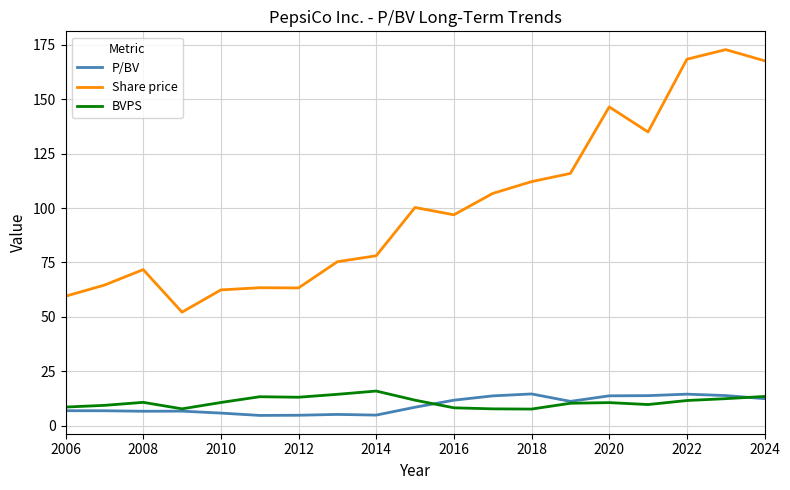

Which series has the largest total across all categories?

Share price